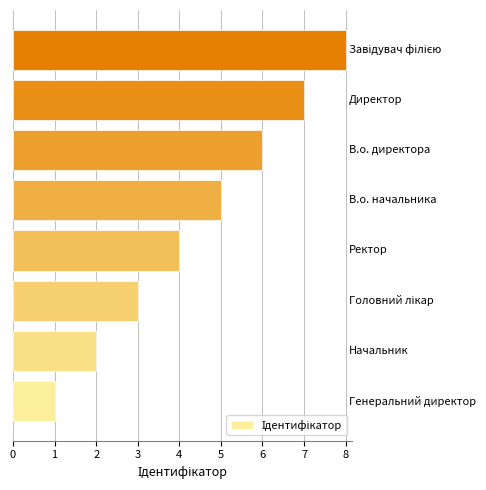

What is the difference between the maximum and minimum values?

7